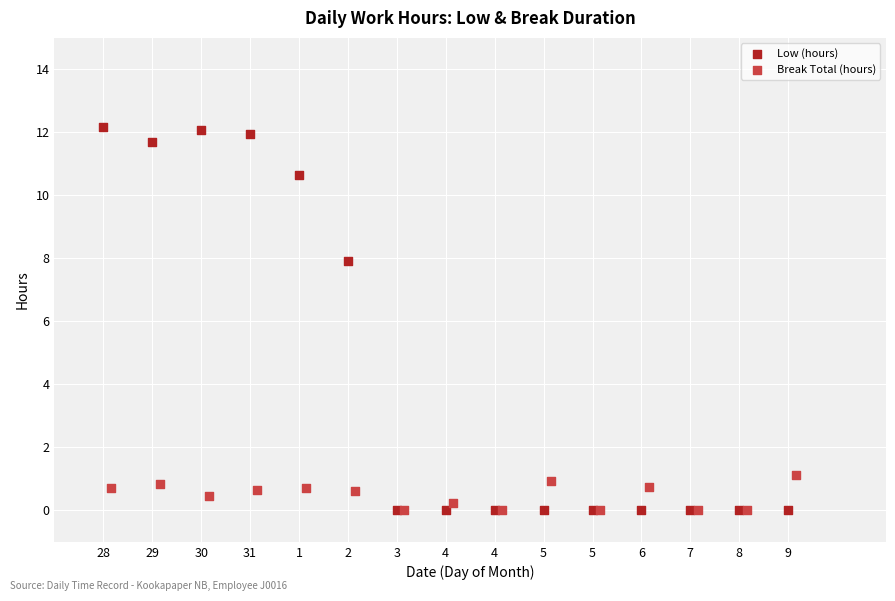

Which series contains the highest Y value?

Low (hours)